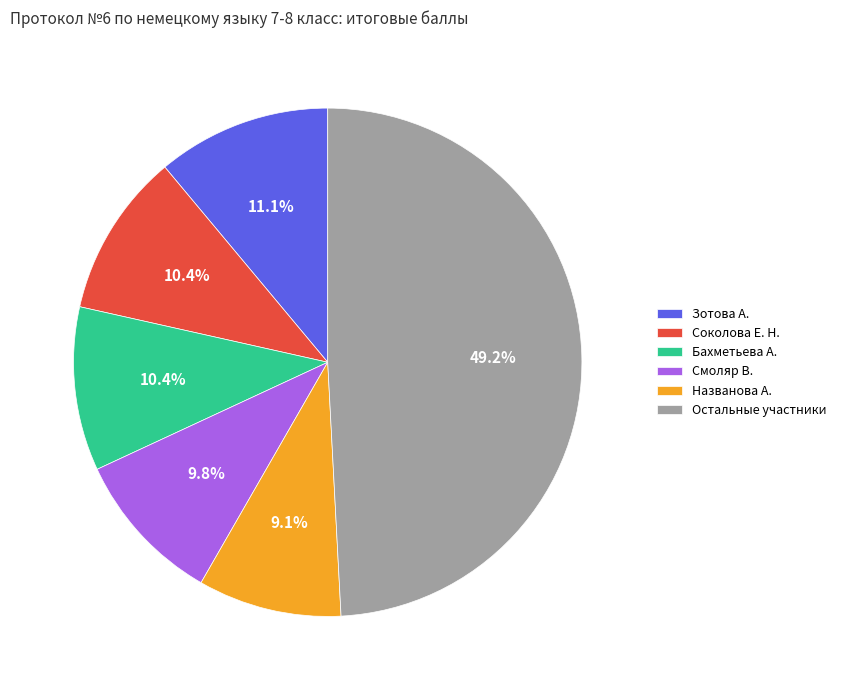

What is the total percentage of Бахметьева А. and Зотова А.?

21.5%